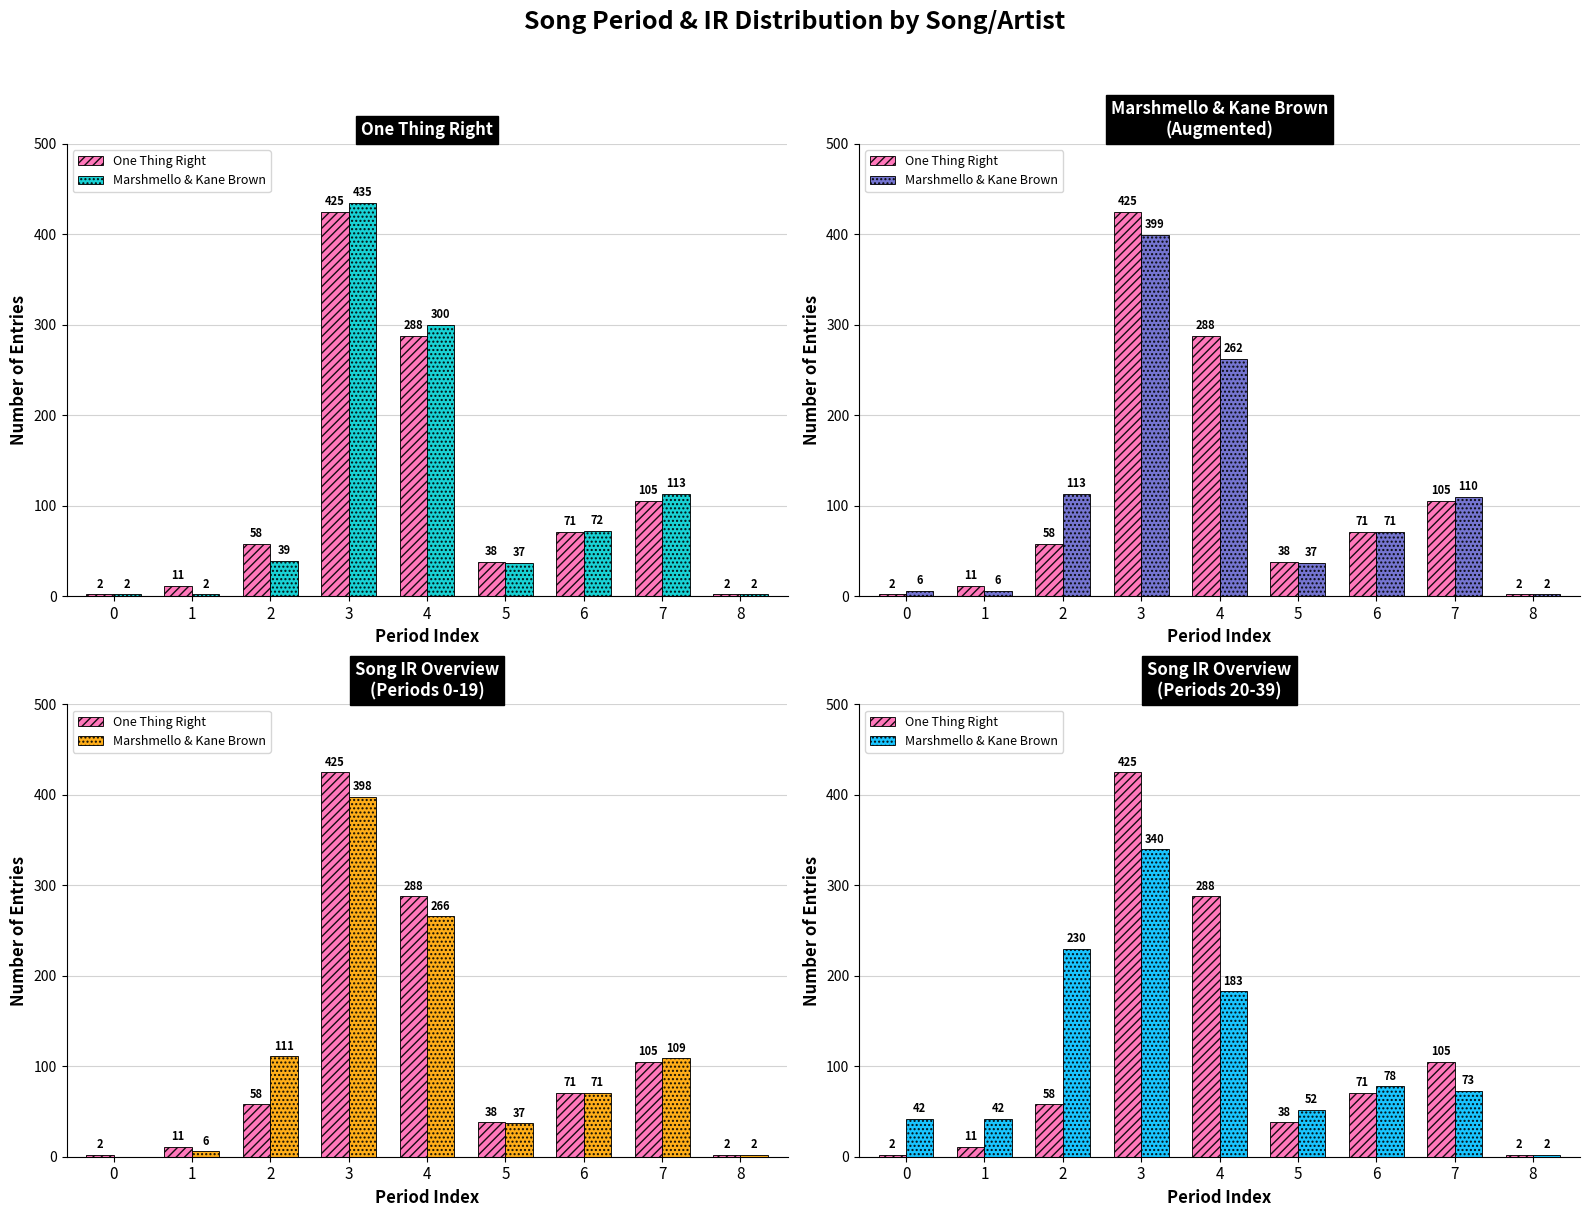

Reading right to left, extract all data points from this chart.

One Thing Right: 2	105	71	38	288	425	58	11	2
Marshmello & Kane Brown: 2	73	78	52	183	340	230	42	42